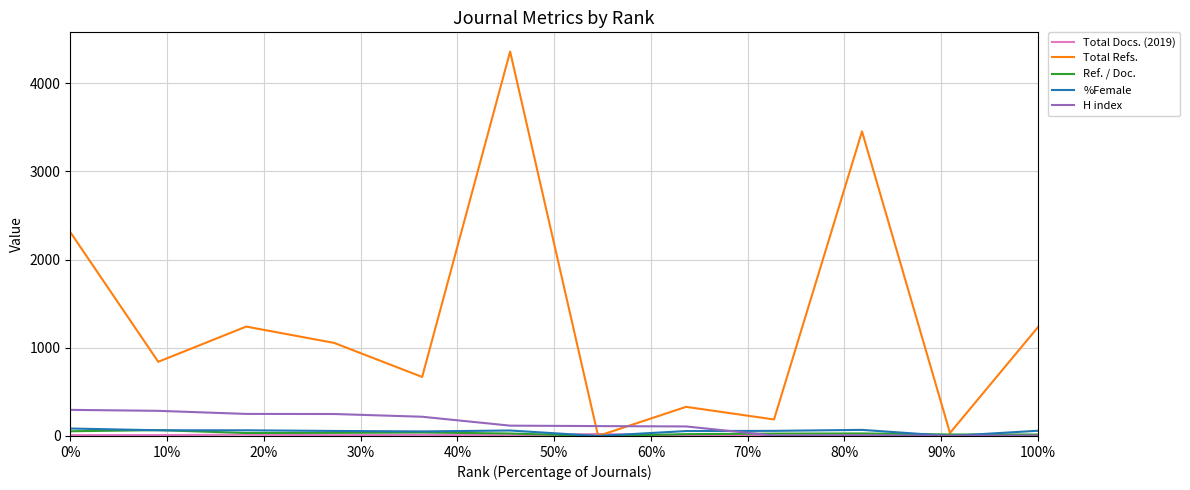

What is the highest value of the Total Refs. series?

4358.0